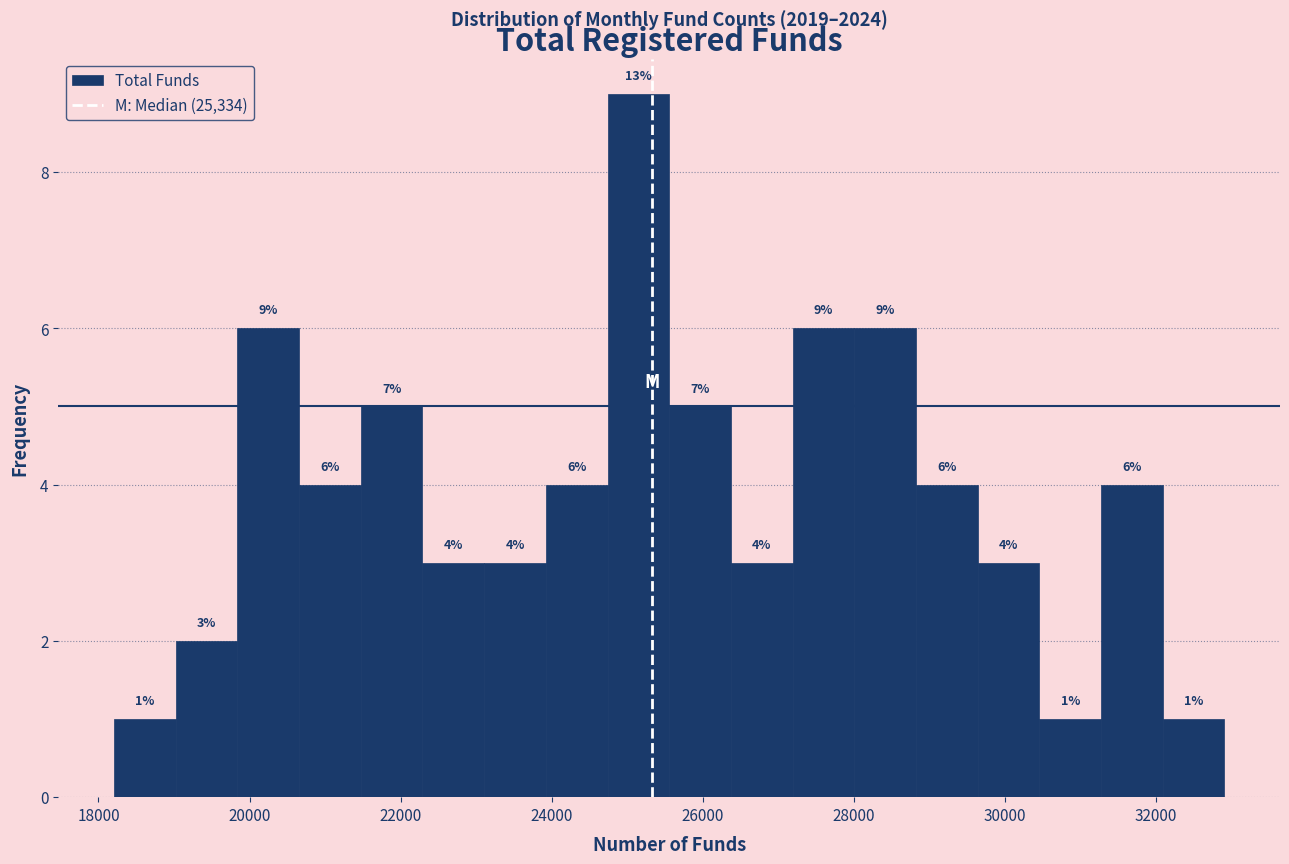

Over which range of the x-axis is the bar tallest?

24800 to 25600